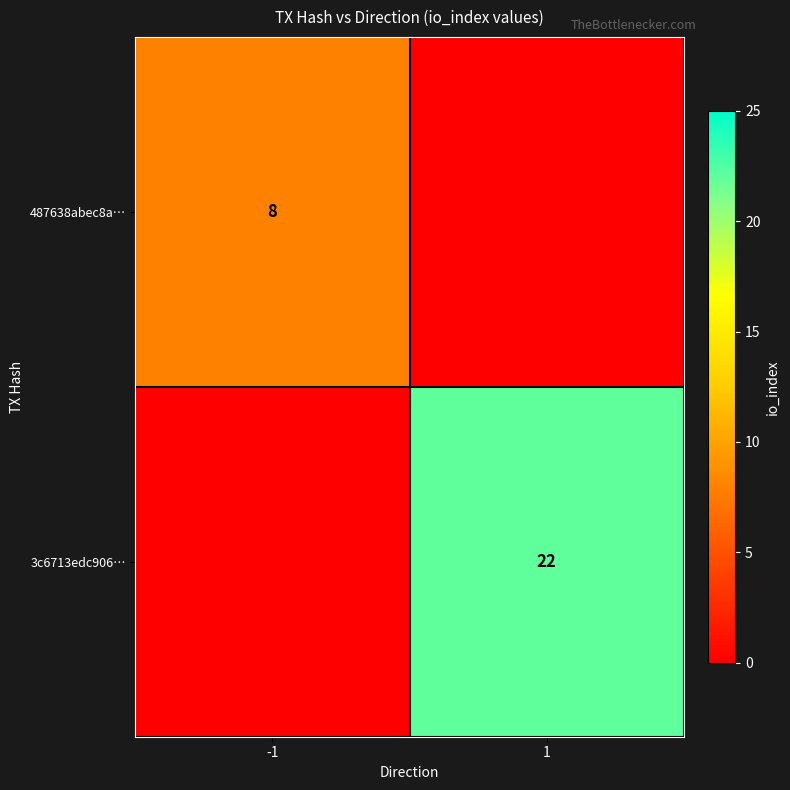

The value of 487638abec8a… at -1 is 8. True or false?

True